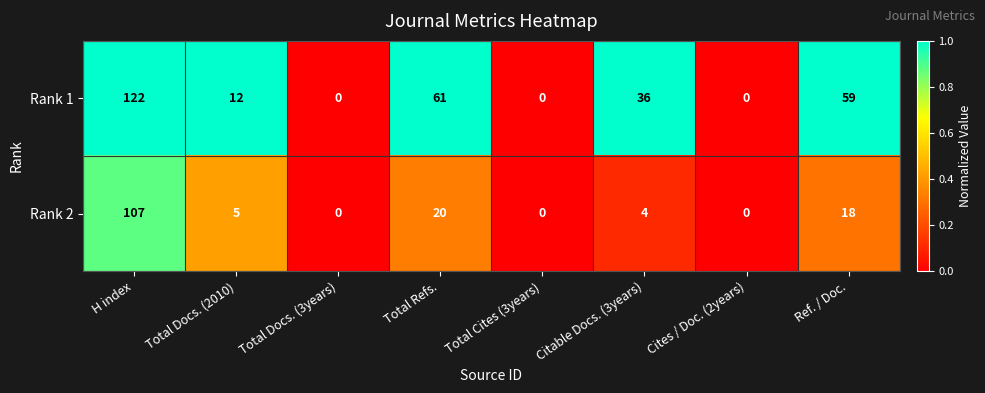

What is the difference between the maximum and minimum values in the Rank 2 series?

107